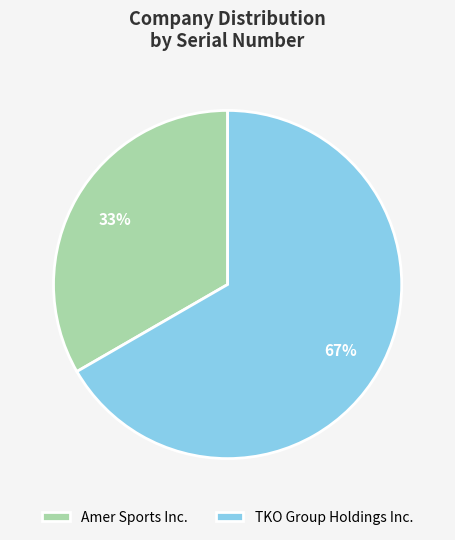

Which slice is the smallest?

Amer Sports Inc.